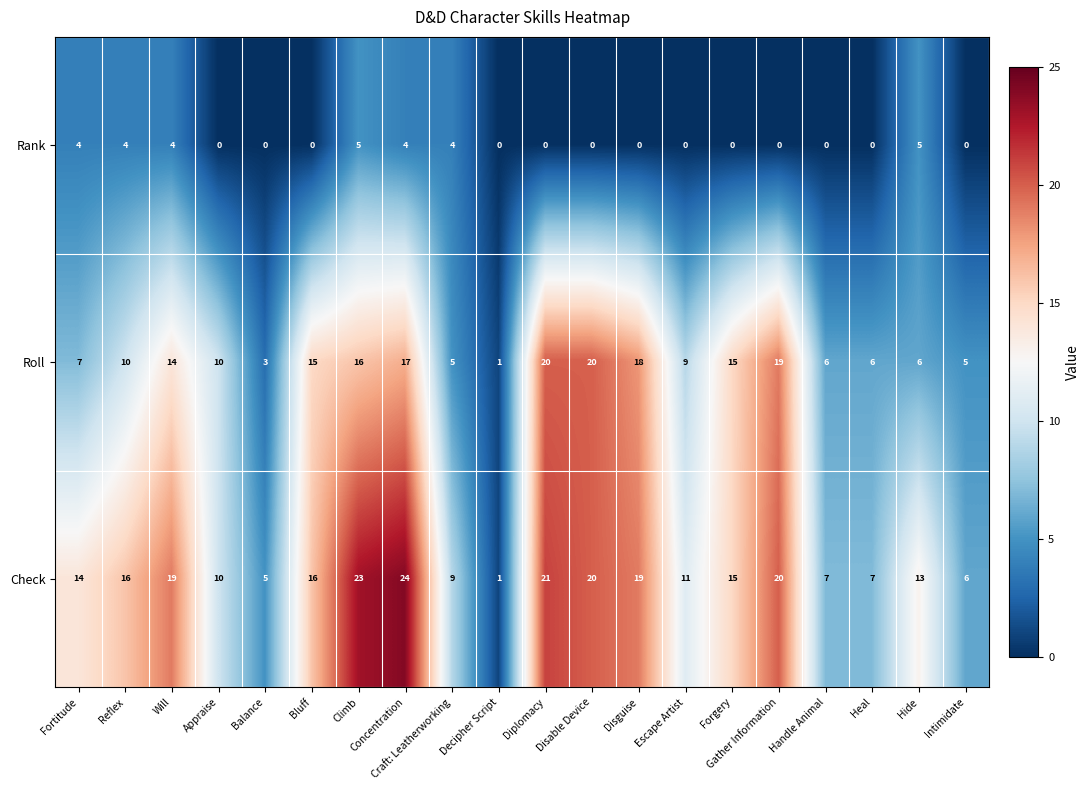

The value of Roll at Balance is 5. True or false?

False